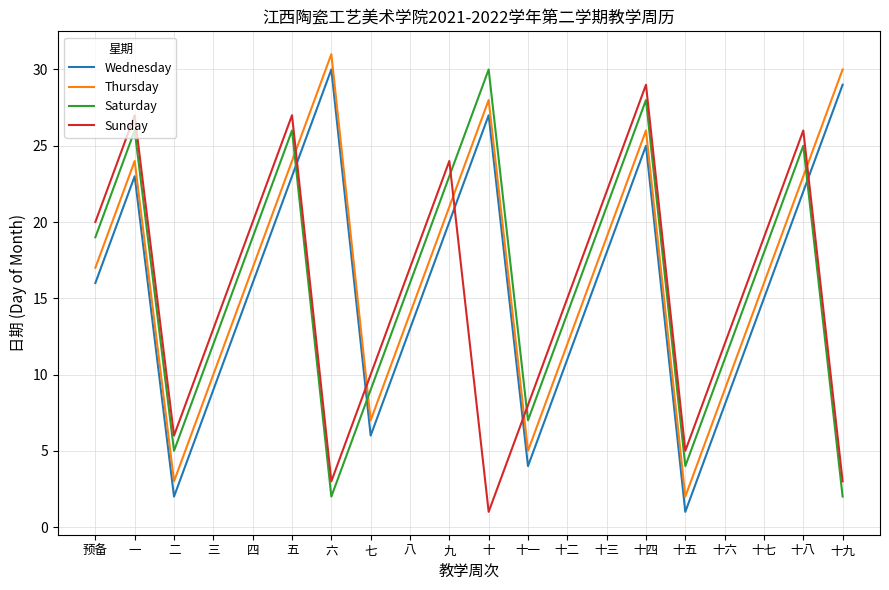

Which category has the lowest value in the Sunday series?

十